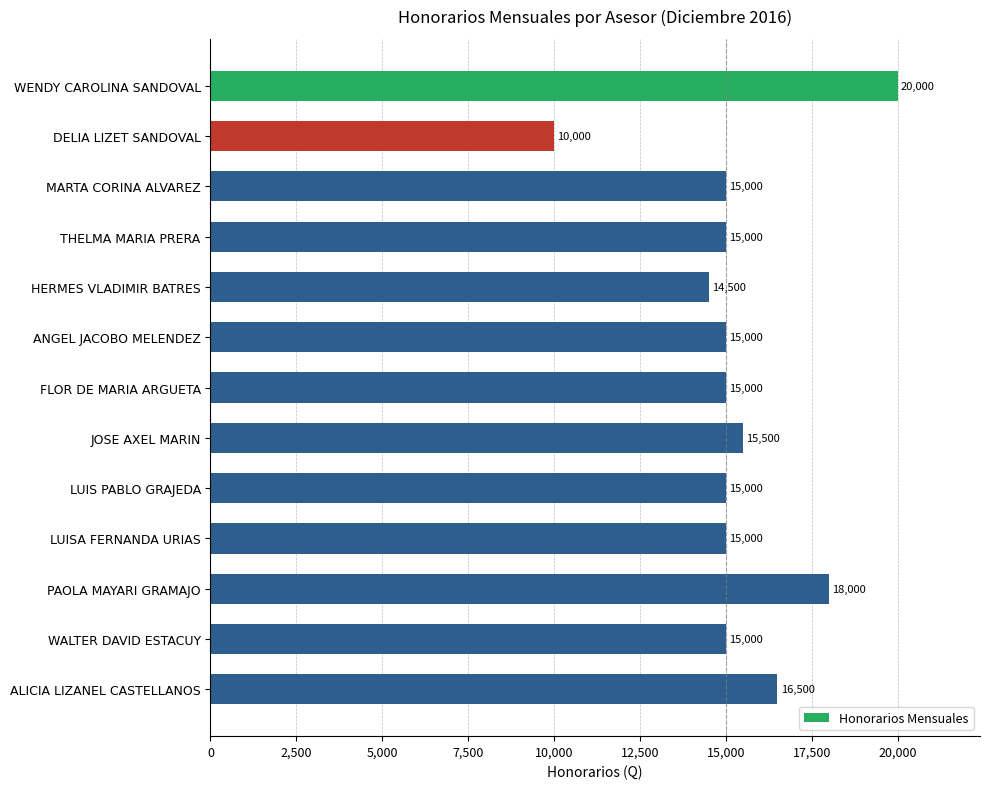

How many values are below 15000?

2